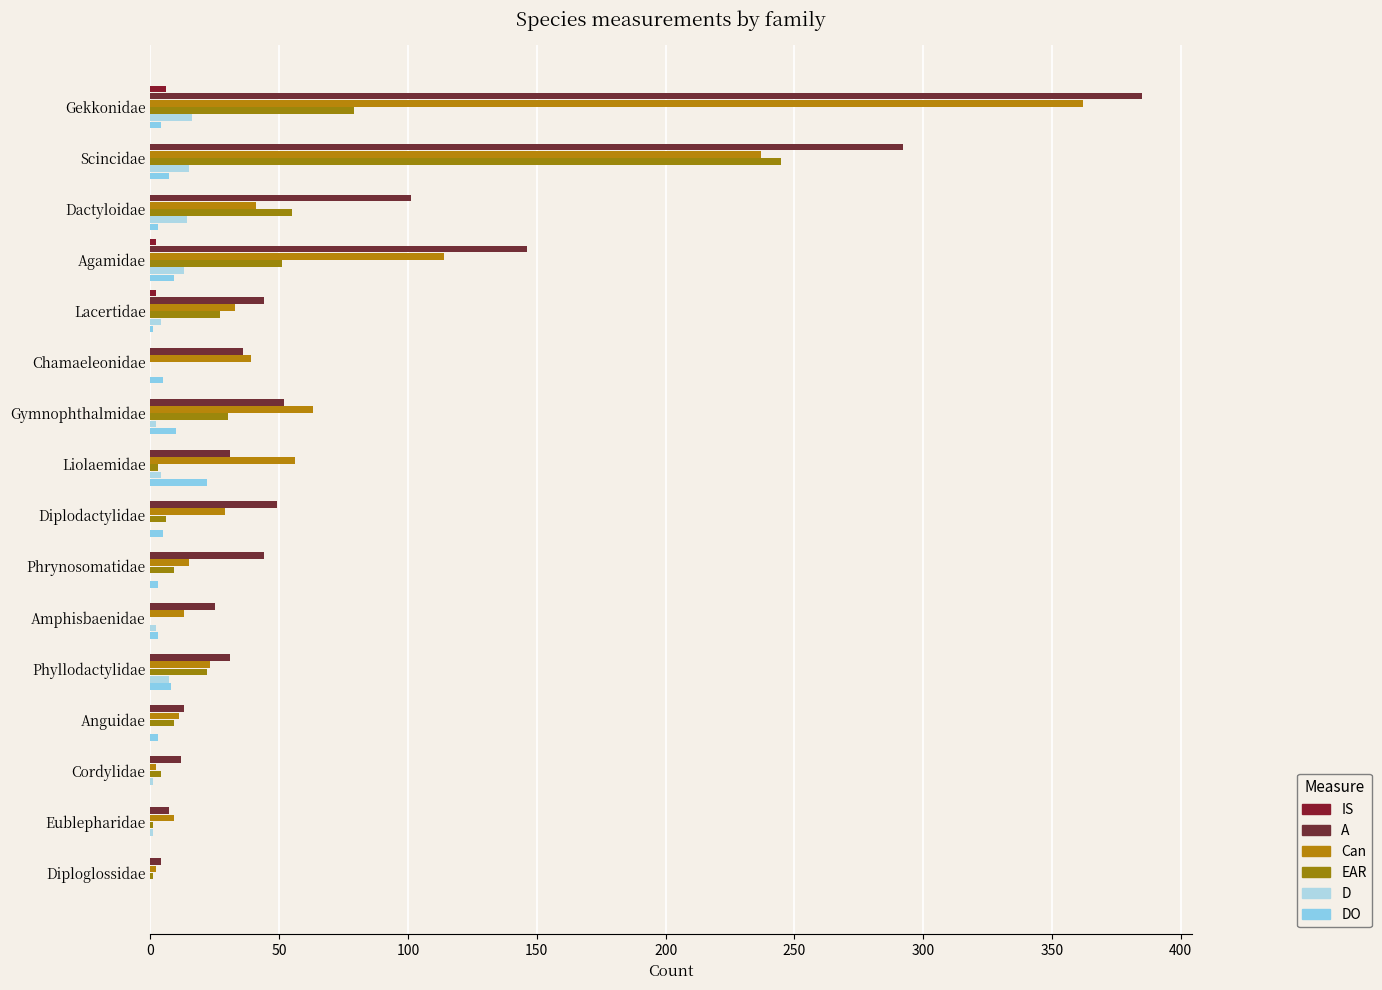

Which series has the largest total across all categories?

A